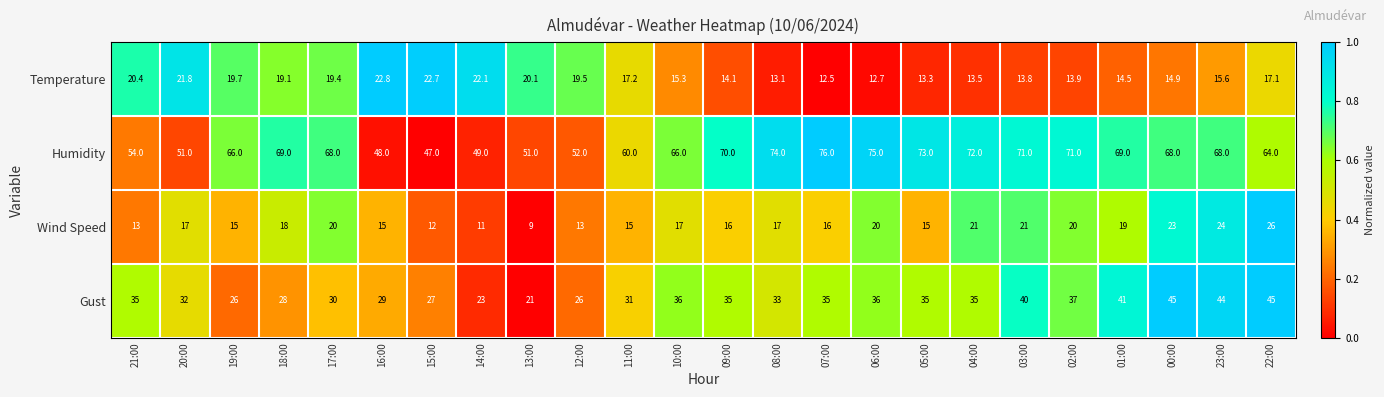

True or false: Temperature has a value of 19.4 at 17:00.

True